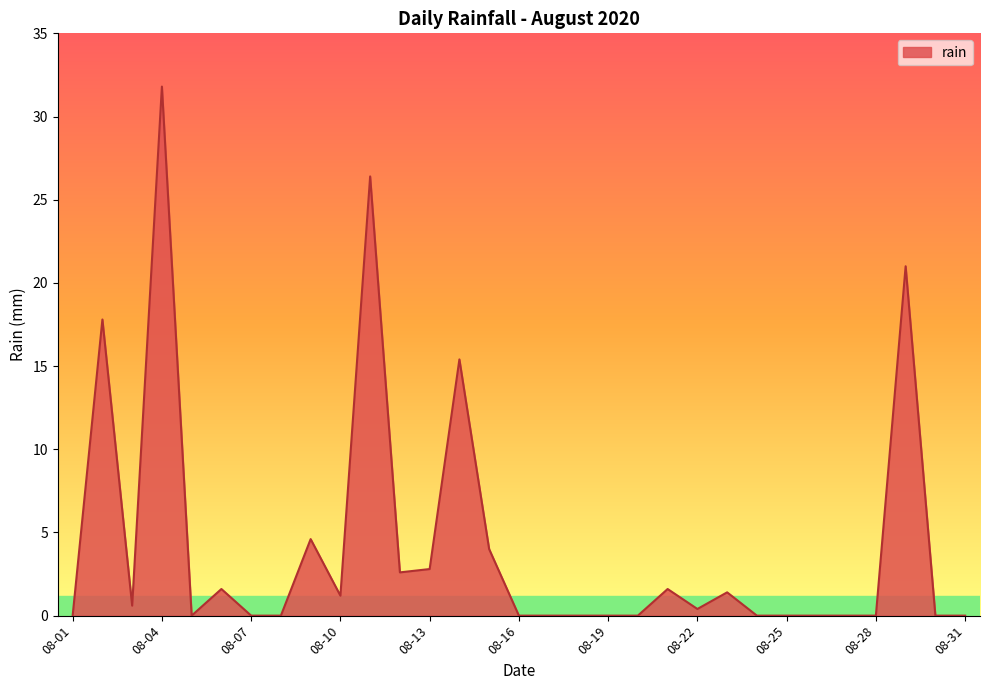

What is the difference between the maximum and minimum values?

31.8